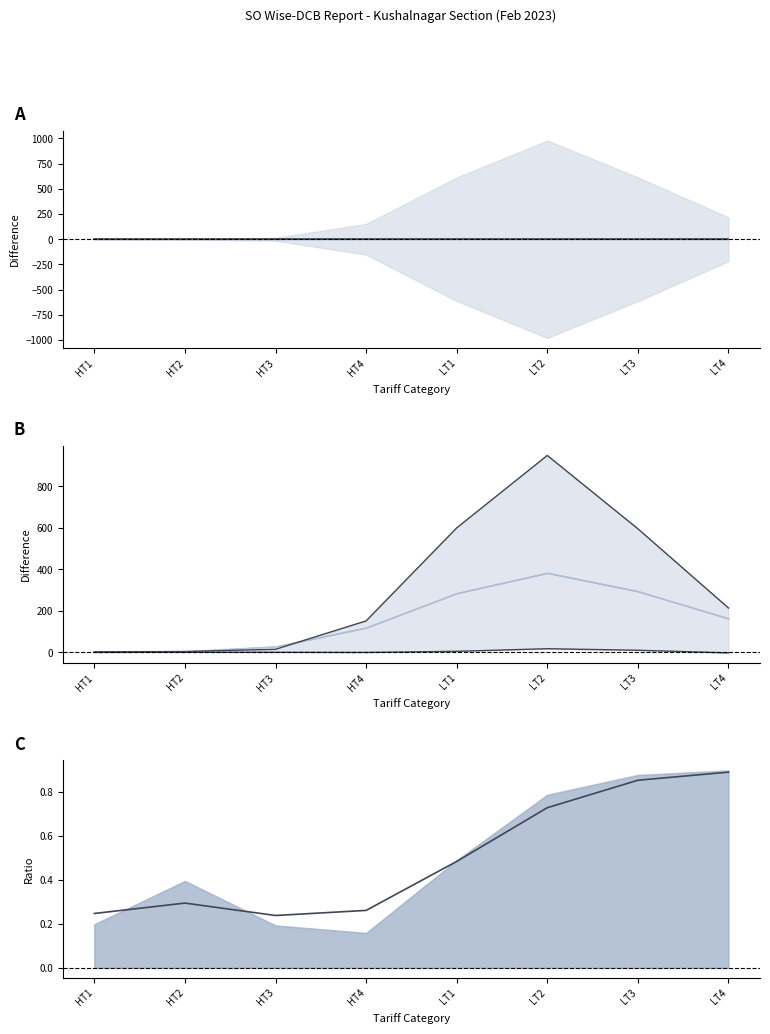

Reading left to right, extract all data points from this chart.

Center line: 0.0	0.0	0.0	0.0	0.0	0.0	0.0	0.0
Upper bound: 2.0	3.5	14.4	151.3	600.3	949.9	596.0	213.7
Lower bound: 0.0	-0.0	-0.1	-0.8	4.4	17.0	9.6	-3.1
Average ratio: 0.2	0.3	0.2	0.3	0.5	0.7	0.9	0.9